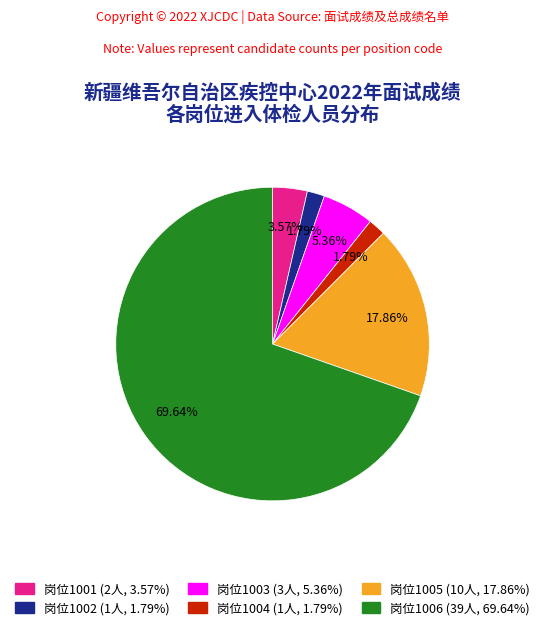

Is there a majority slice in this chart?

Yes